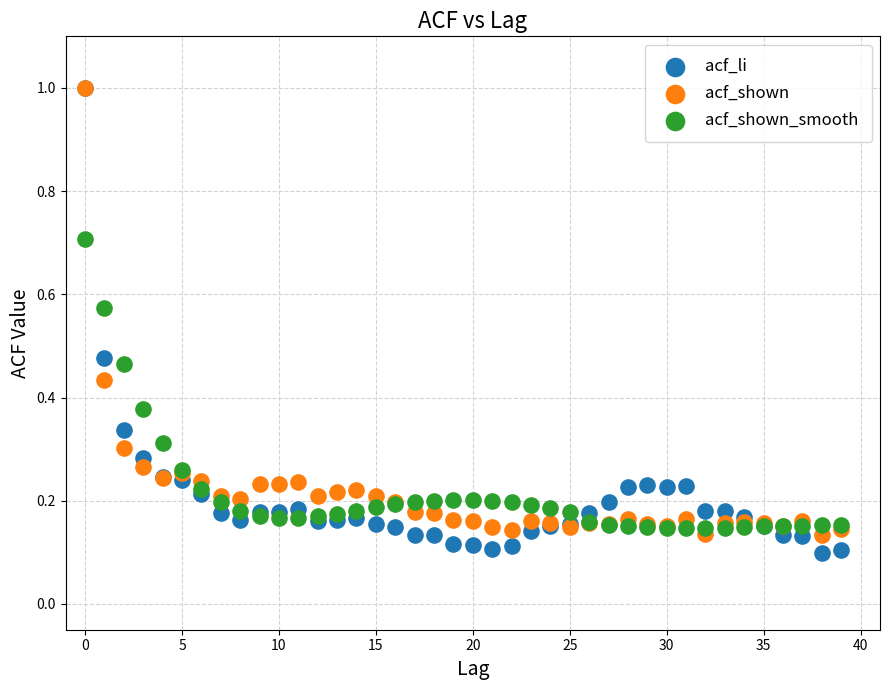

What are all the series names shown in the legend?

acf_li, acf_shown, acf_shown_smooth